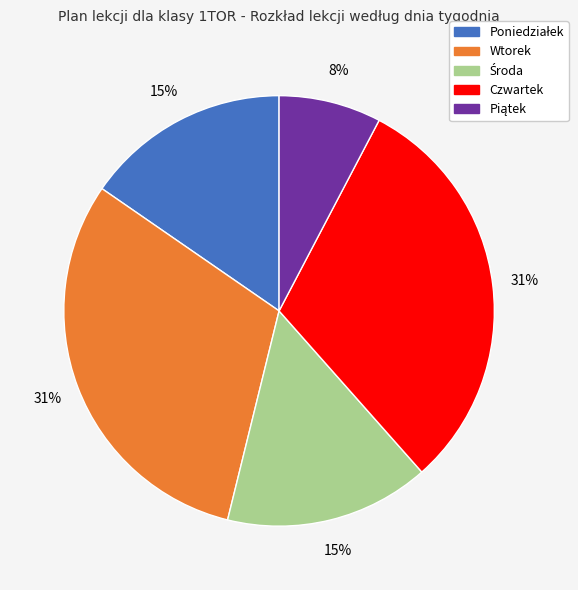

Does any single category account for the majority?

No